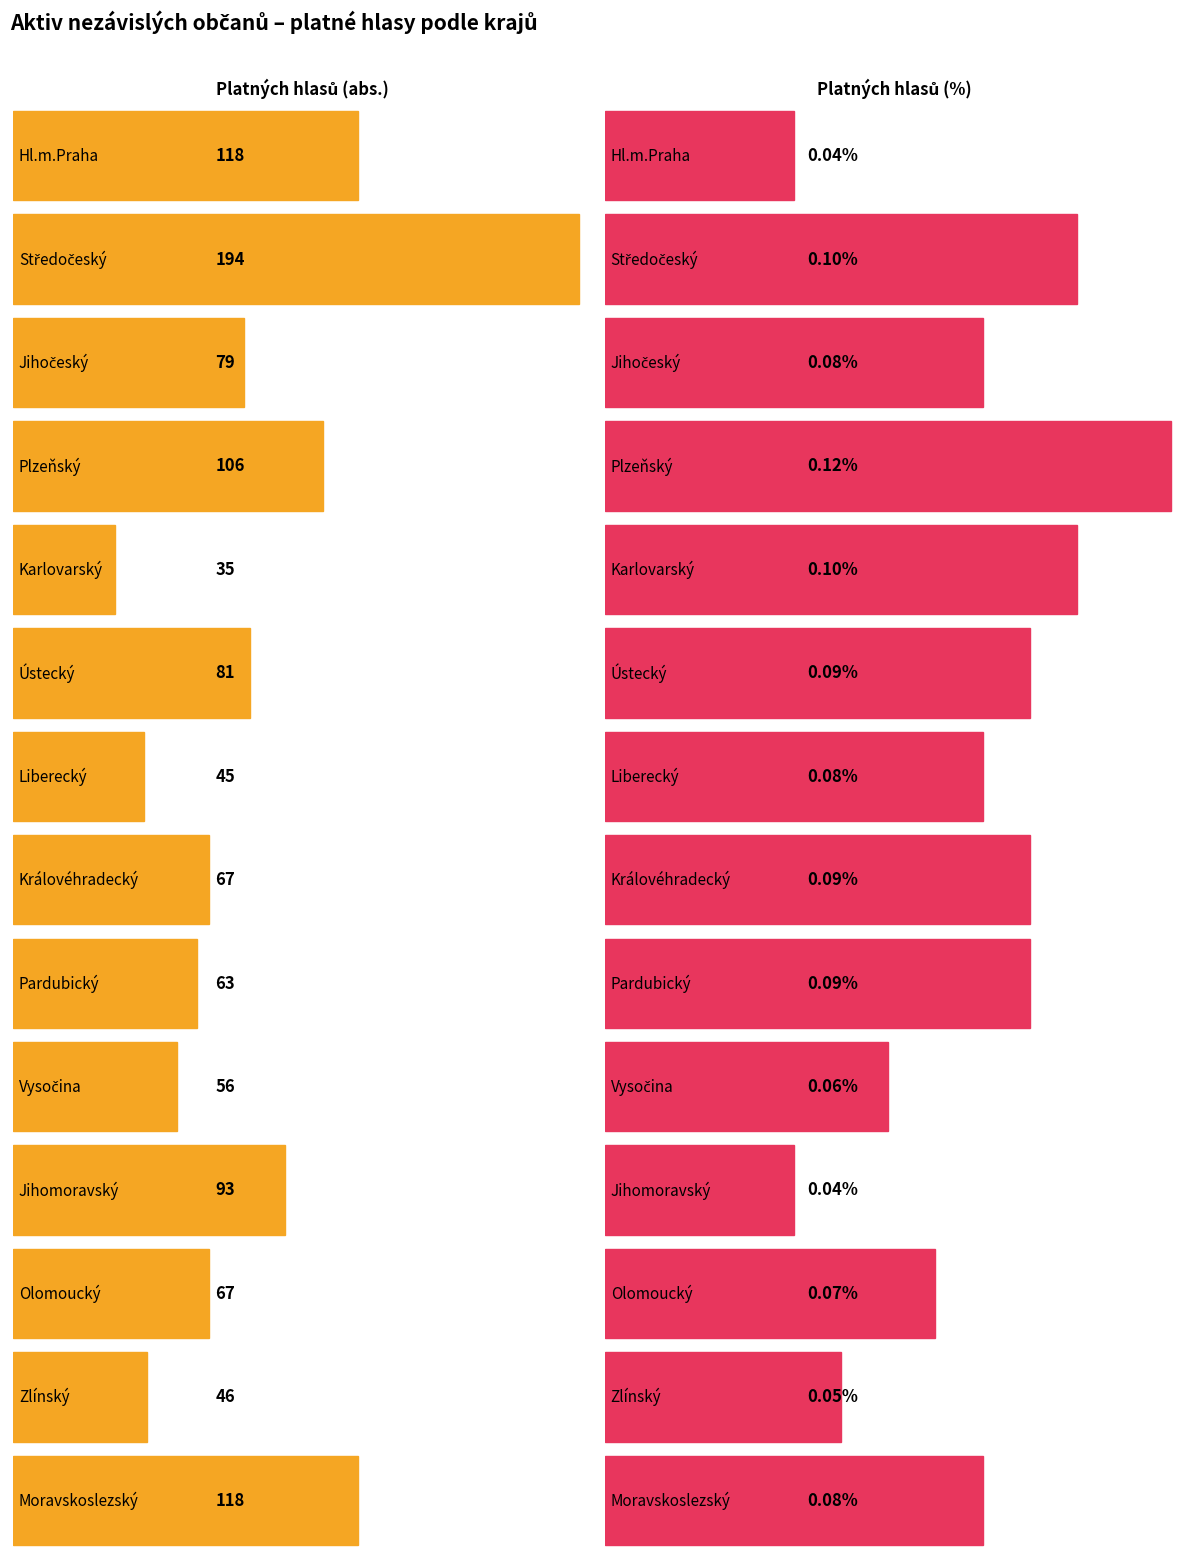

Does the chart contain any negative values?

No